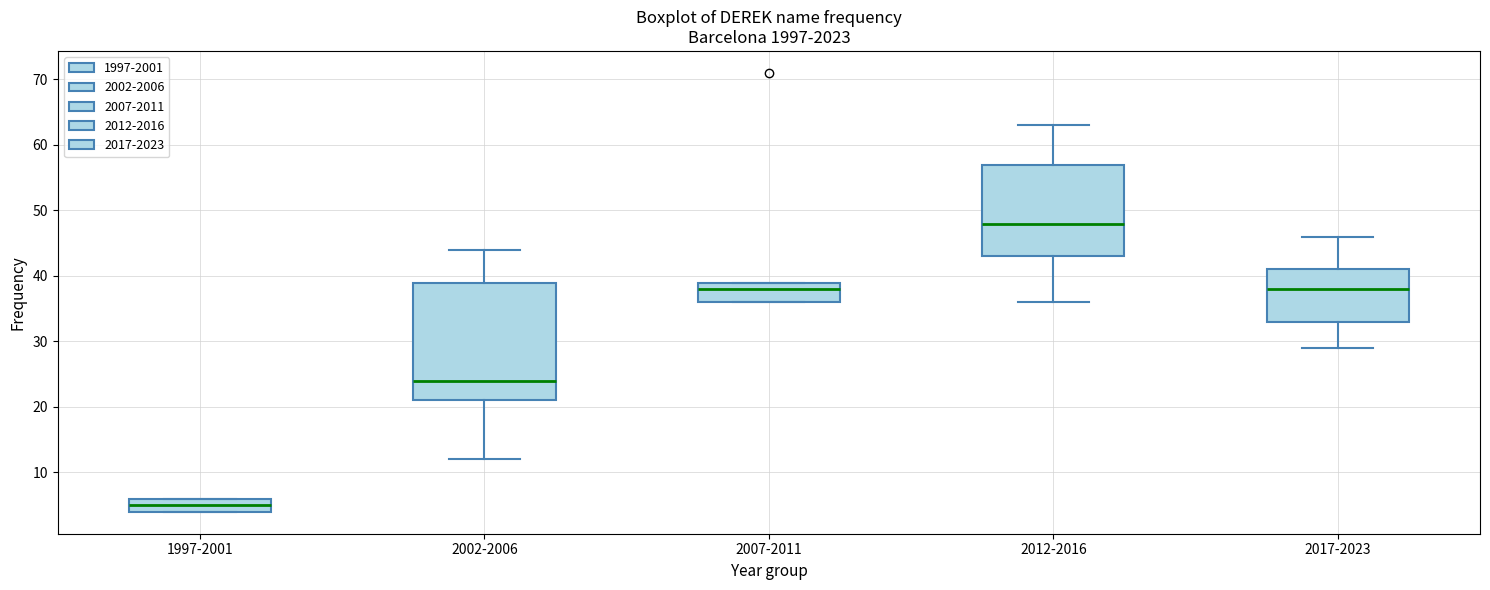

Which box is the tallest, from its lower edge to its upper edge?

2002-2006